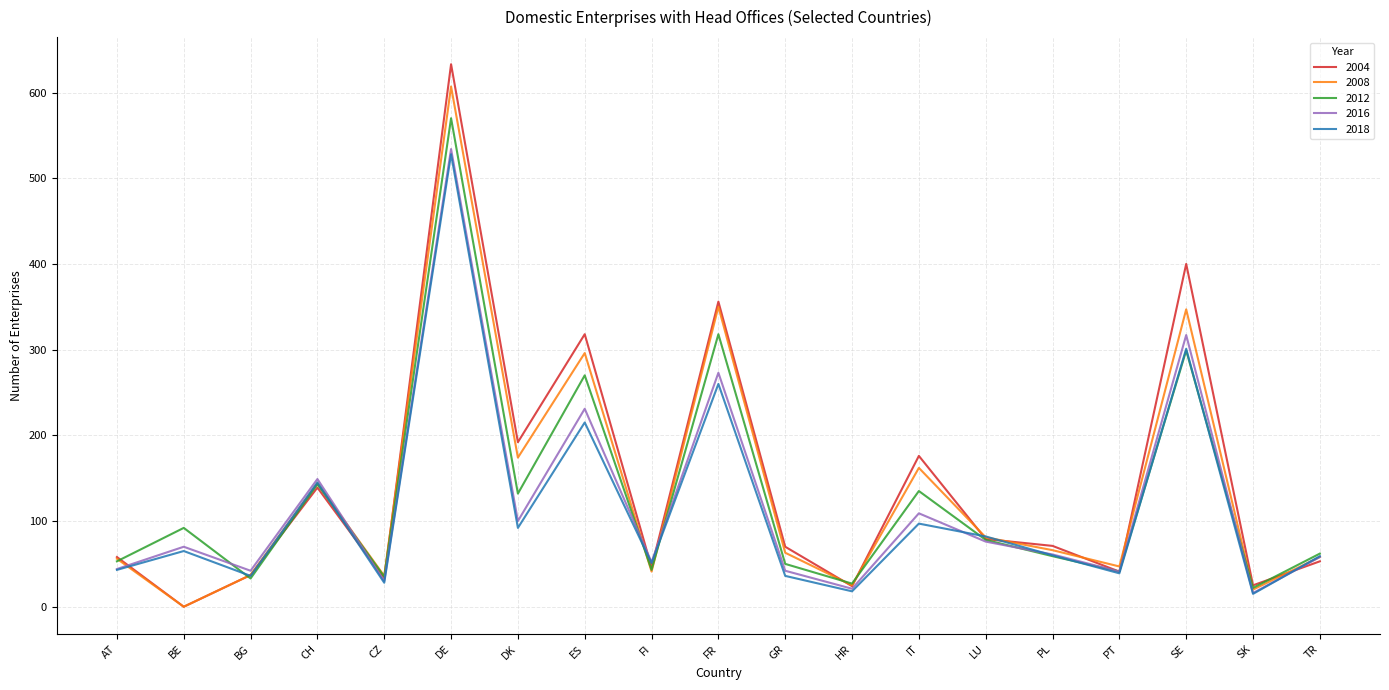

Which series has the largest range (max minus min)?

2004